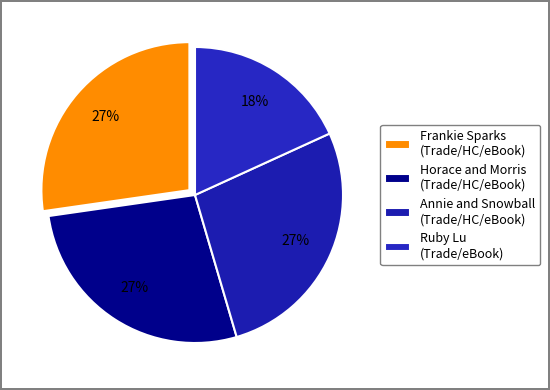

Is there any slice that represents more than half of the pie?

No